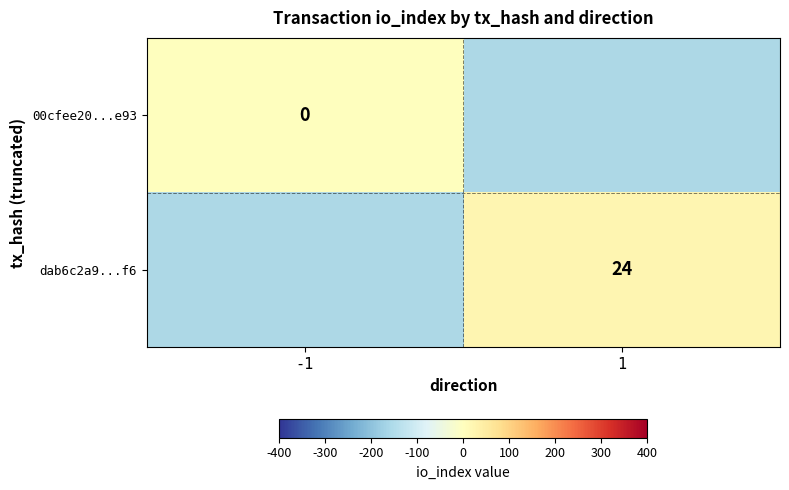

The dab6c2a9...f6 series shows 24 at 1. True or false?

True